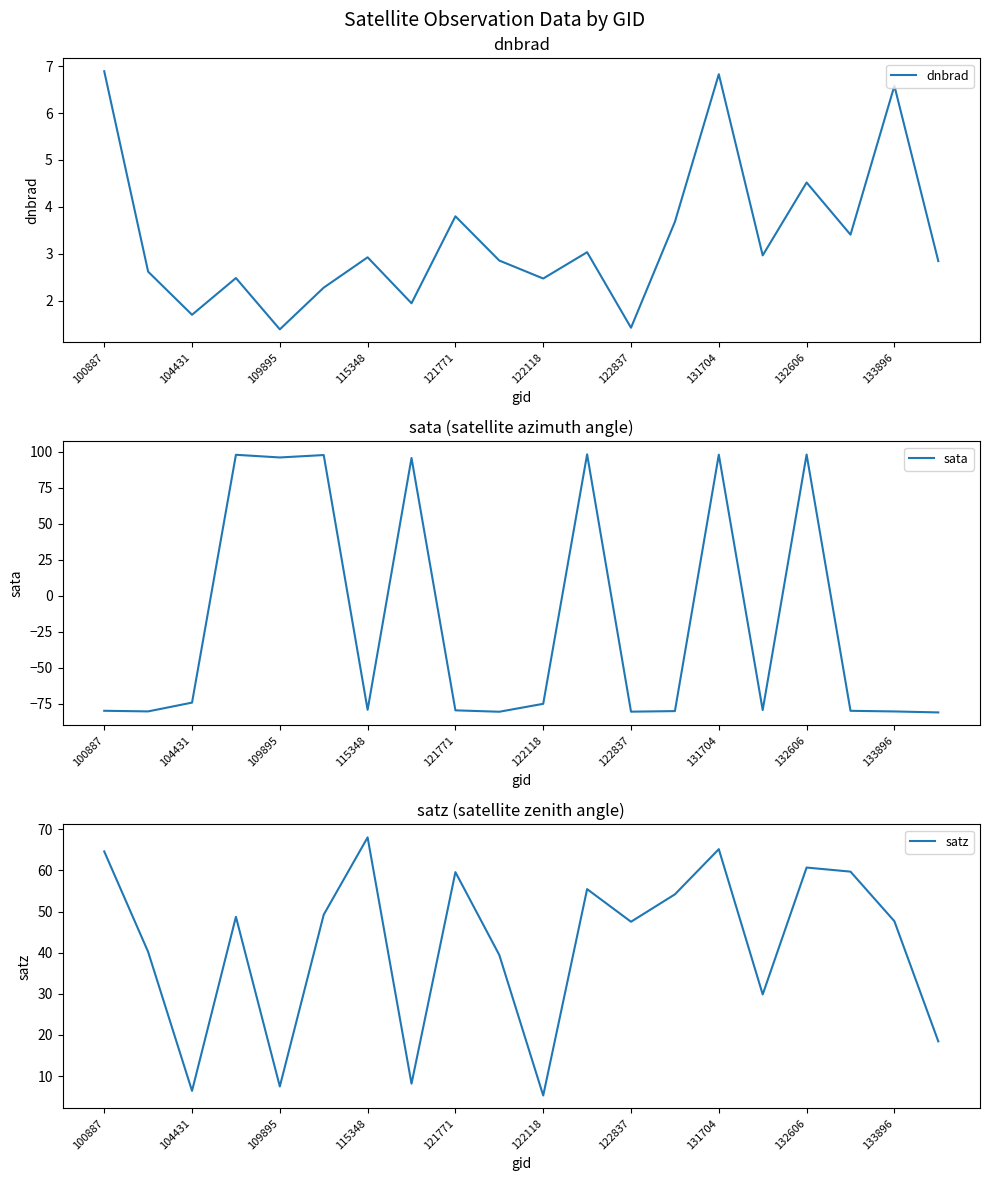

What is the highest value of the dnbrad series?

6.9